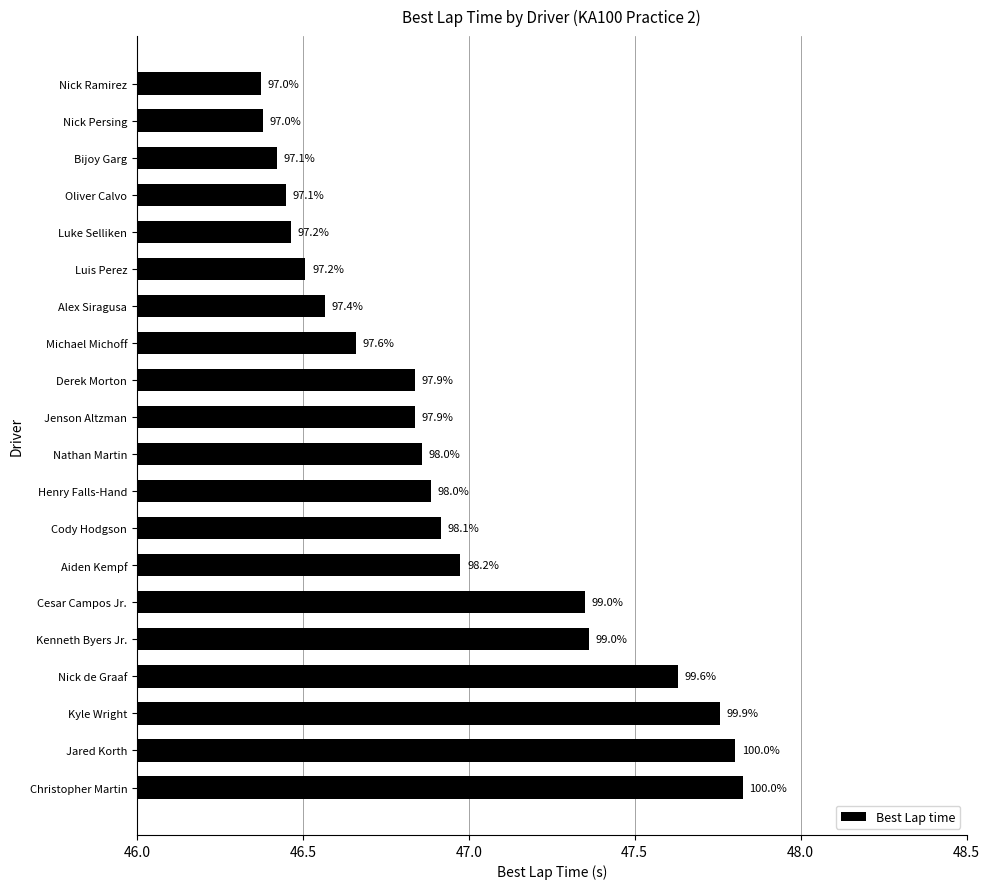

Does the chart contain any negative values?

No